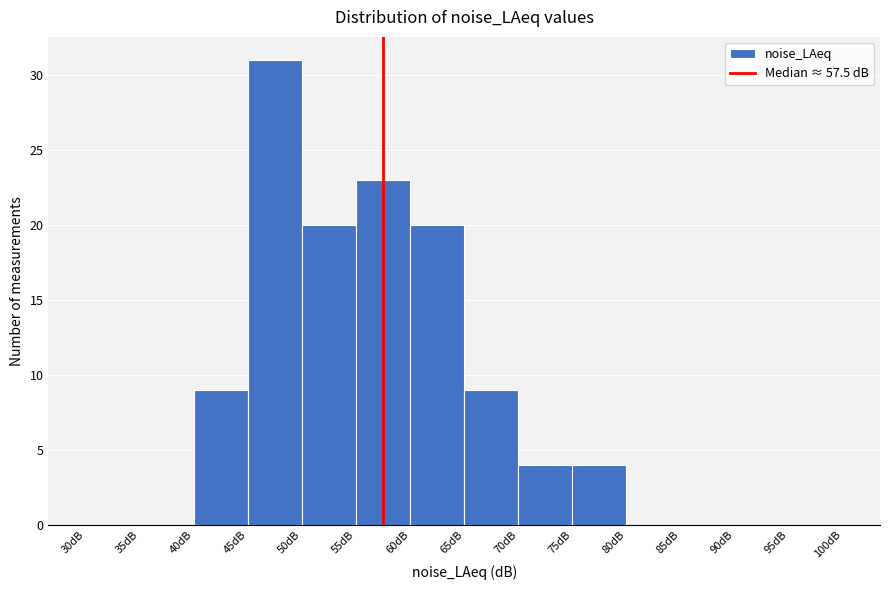

Over which range of the x-axis is the bar tallest?

45 to 50